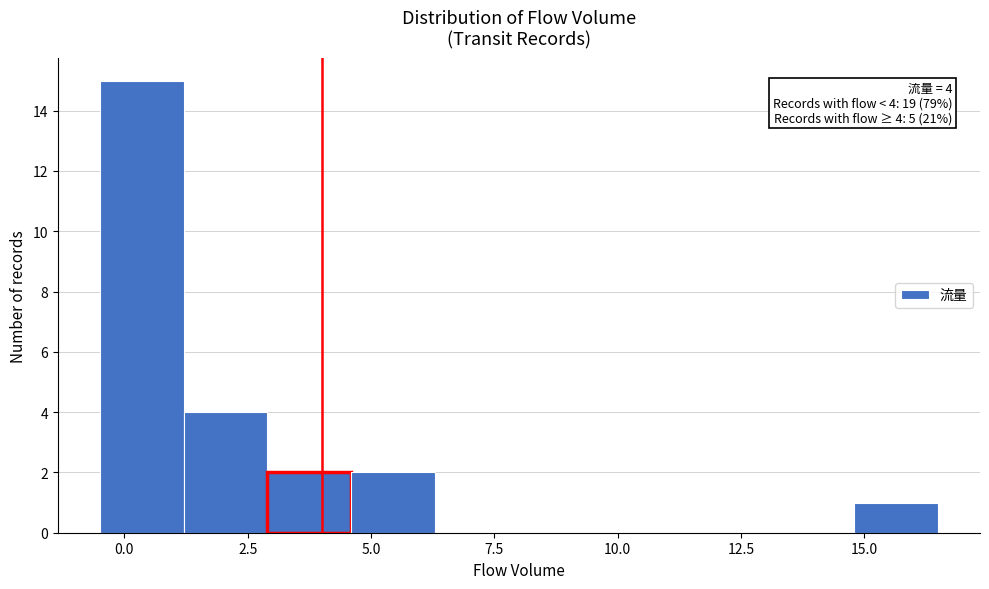

Read against the x-axis, roughly where is the centre of the tallest bar?

0.5